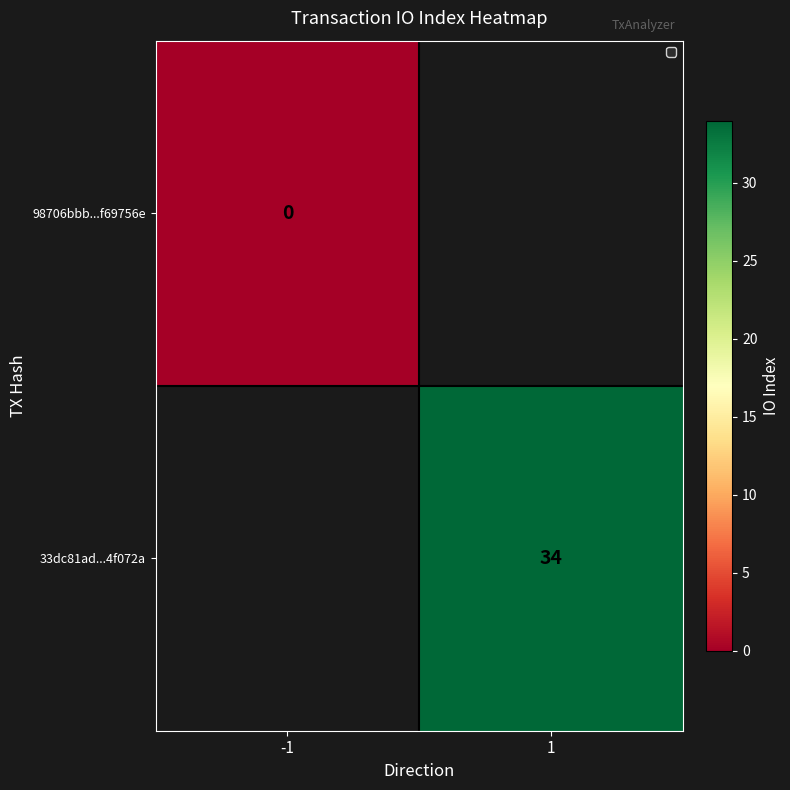

True or false: 33dc81ad...4f072a has a value of 34 at 1.

True